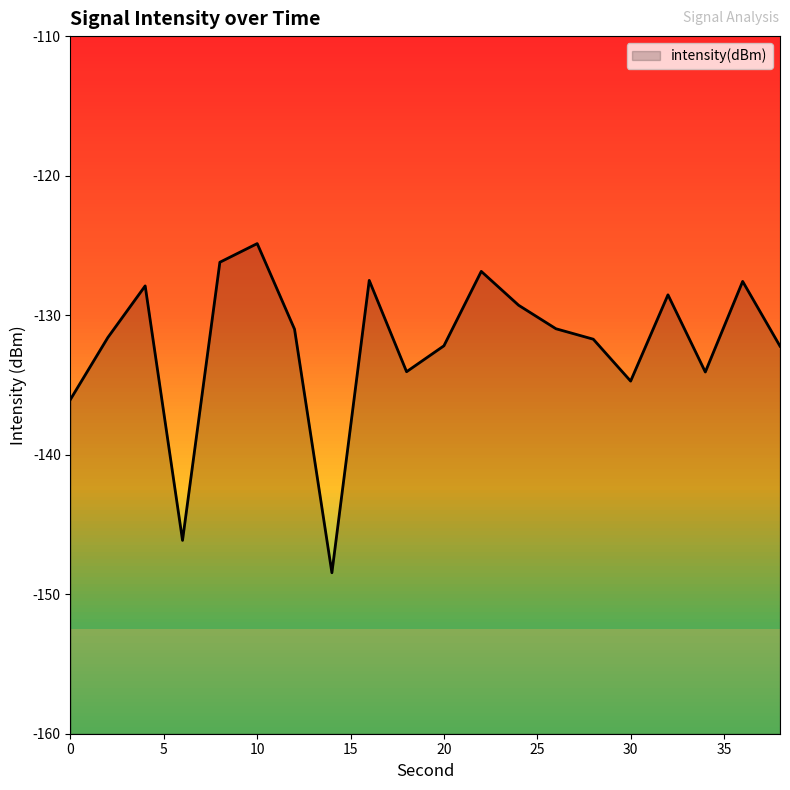

Reading left to right, what are all the values shown in this chart?

-136.0	-131.6	-127.9	-146.1	-126.2	-124.9	-131.0	-148.5	-127.5	-134.1	-132.2	-126.9	-129.3	-131.0	-131.7	-134.7	-128.5	-134.1	-127.6	-132.2